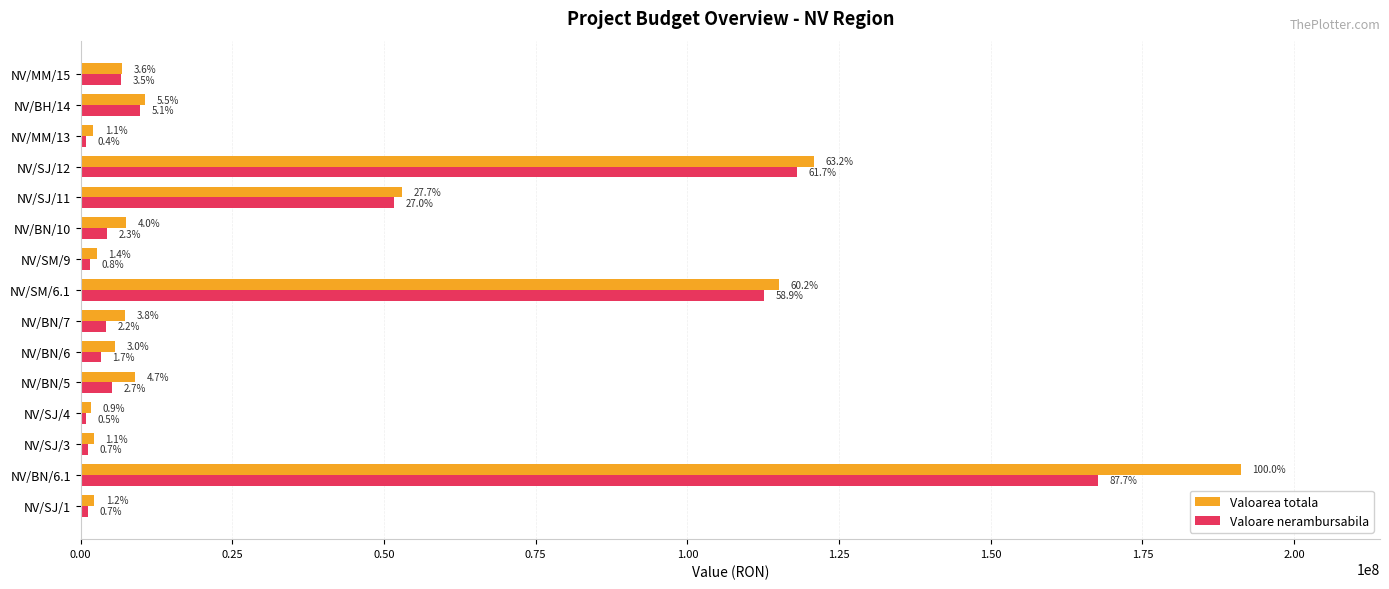

What are all the series names shown in the legend?

Valoarea totala, Valoare nerambursabila